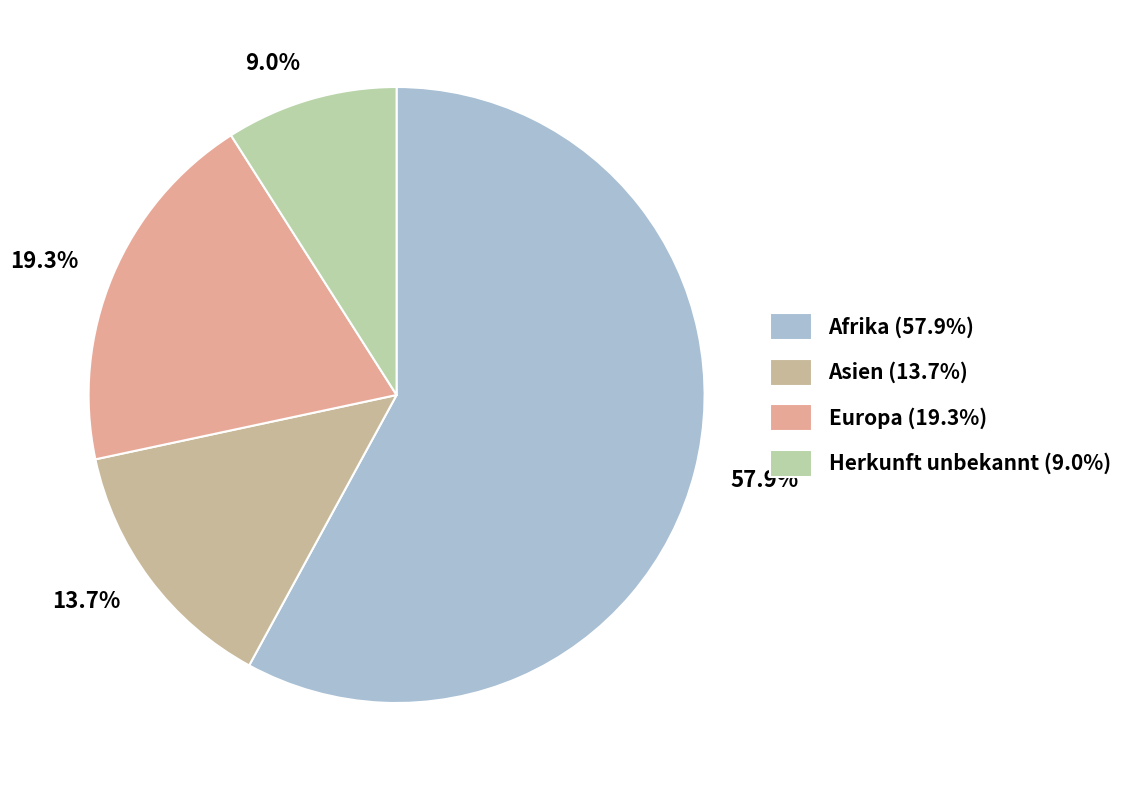

What percentage is the Herkunft unbekannt slice, to the nearest percent?

9%